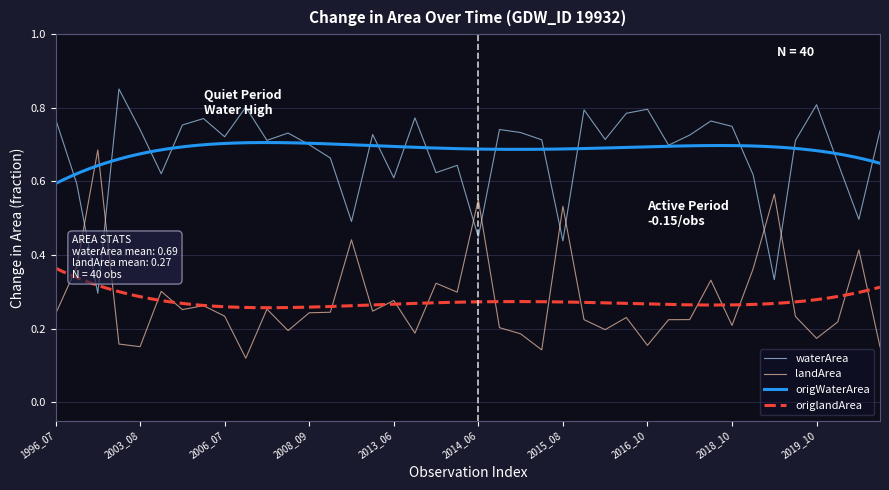

Is it true that waterArea equals 0.8 at 2013_06?

False